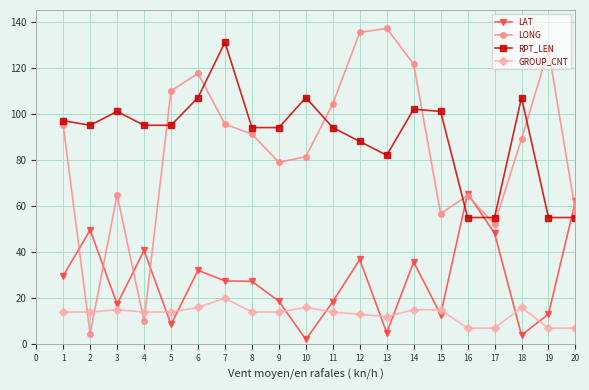

At which label does LAT reach its peak?

16